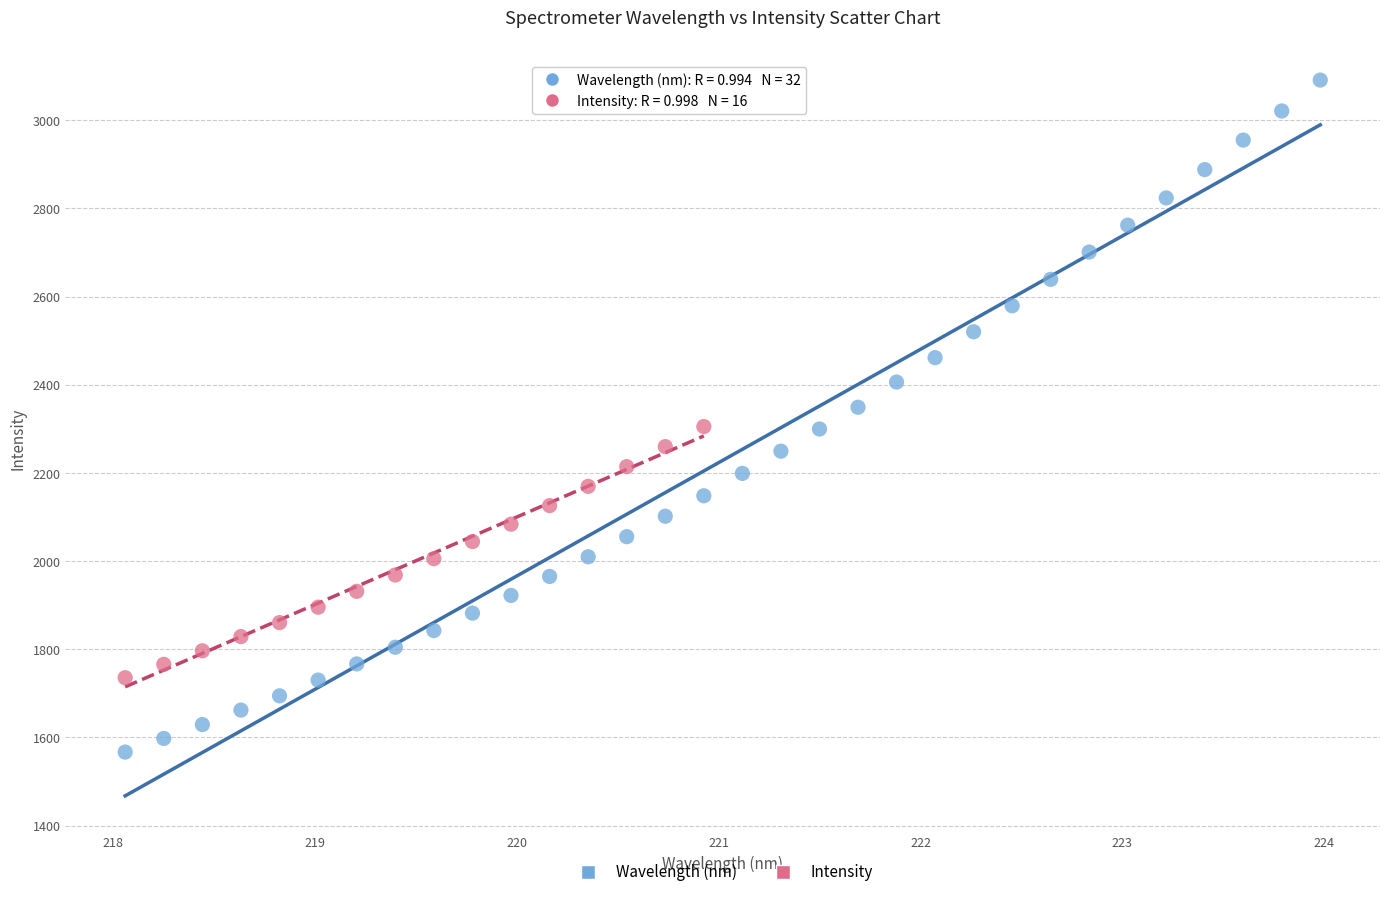

Which series contains the lowest Y value?

Wavelength (nm)